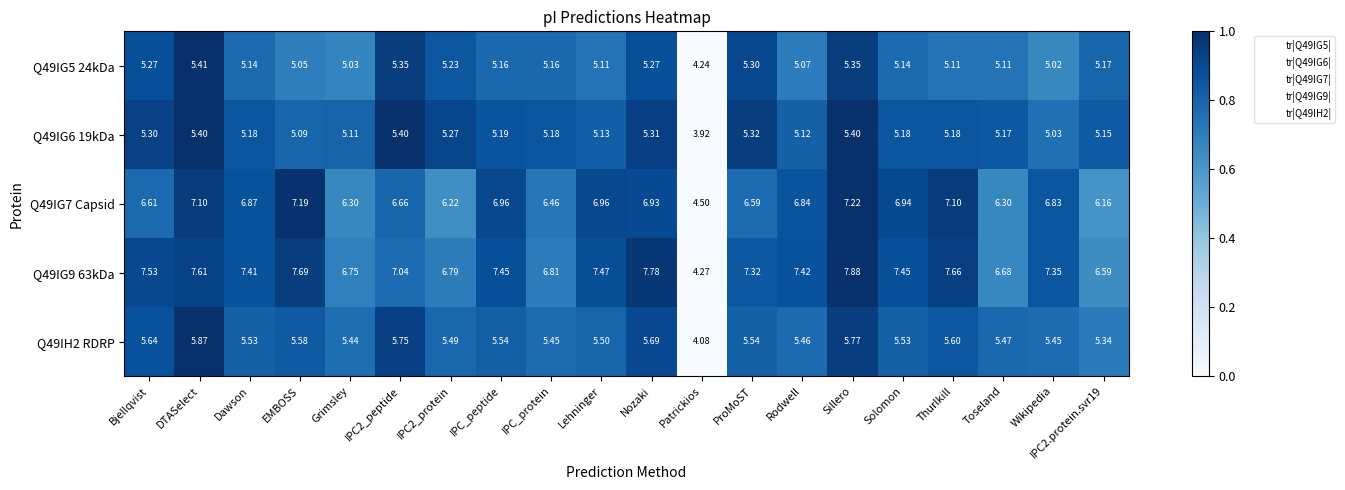

How many data points in Q49IG5 24kDa are less than 5?

1